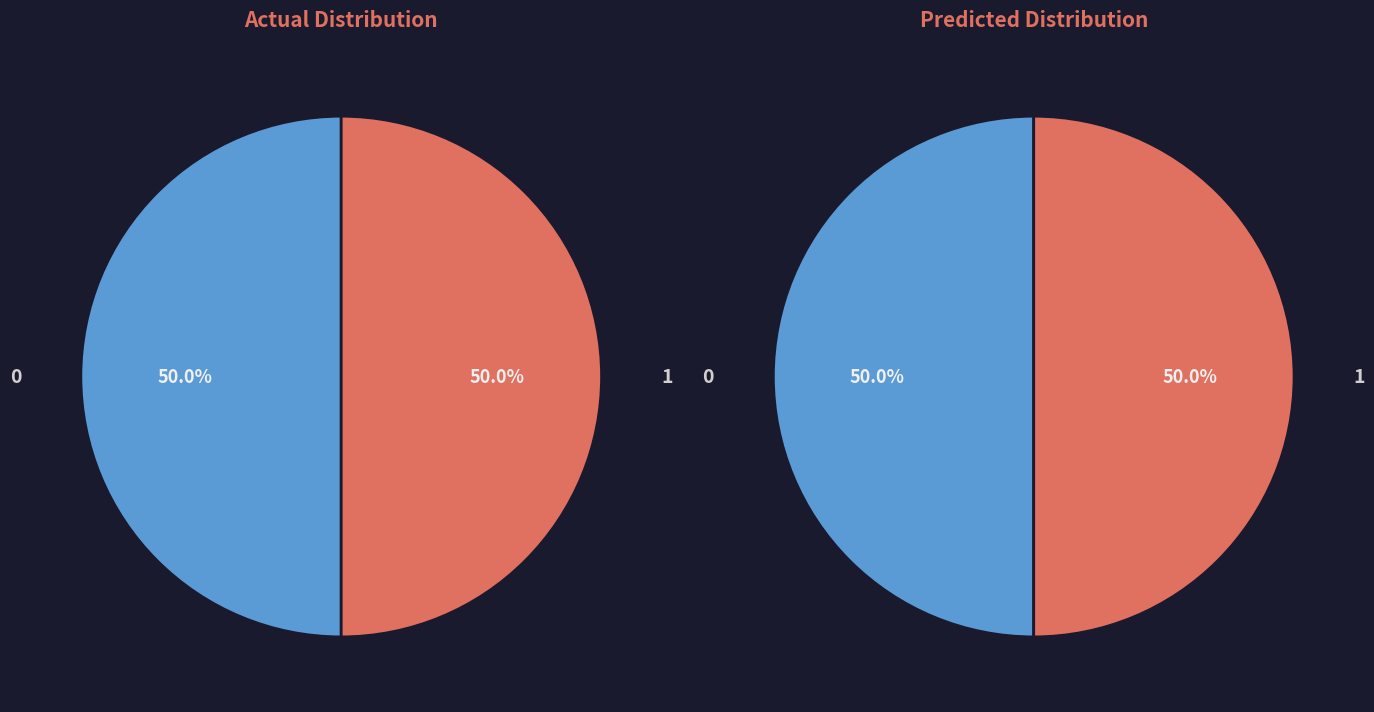

What is the majority slice?

1